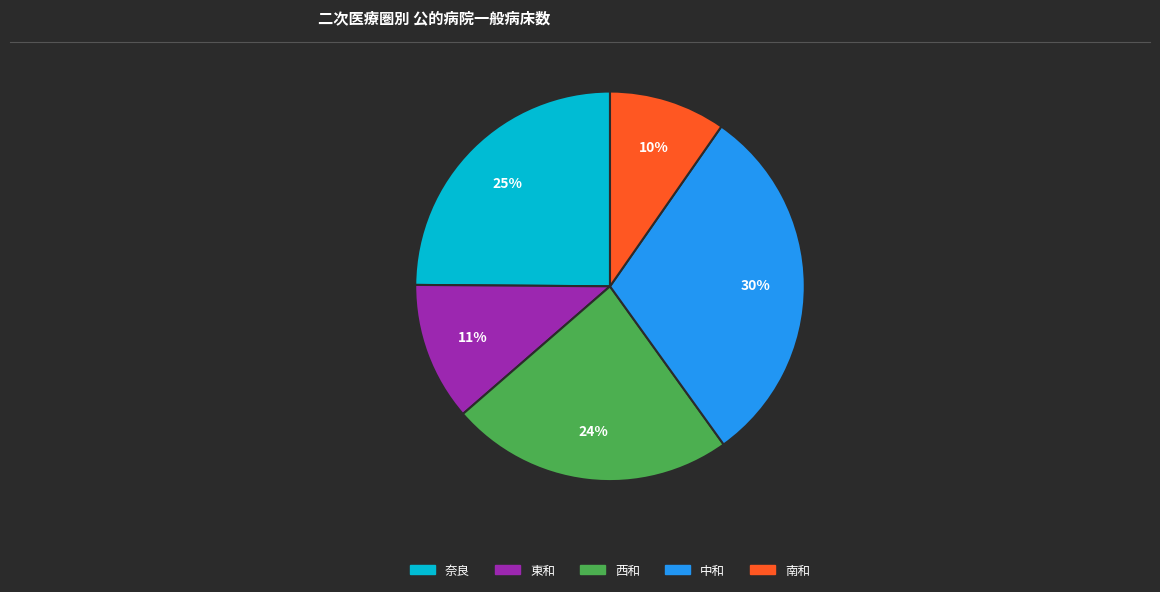

What is the largest slice in the pie chart?

中和